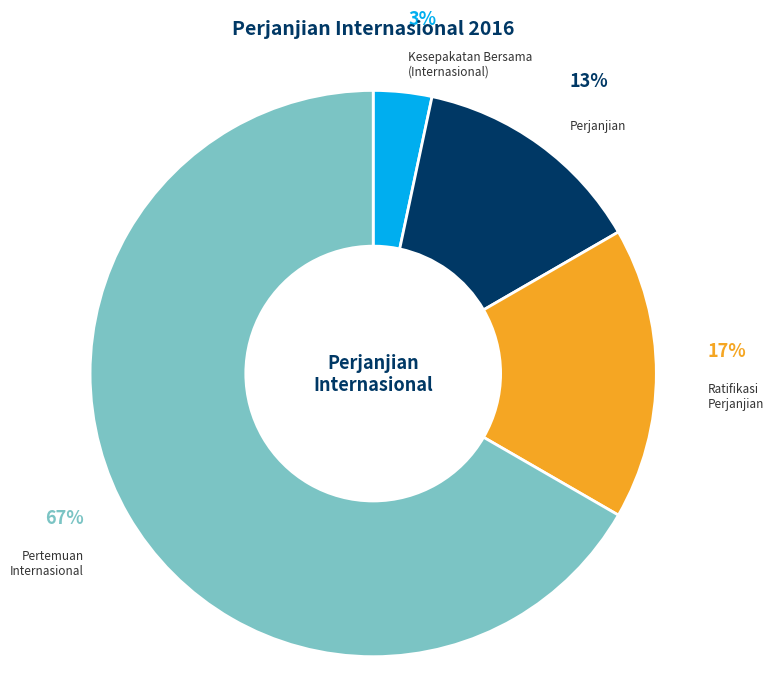

Which has a higher value, Kesepakatan Bersama (Internasional) or Perjanjian?

Perjanjian